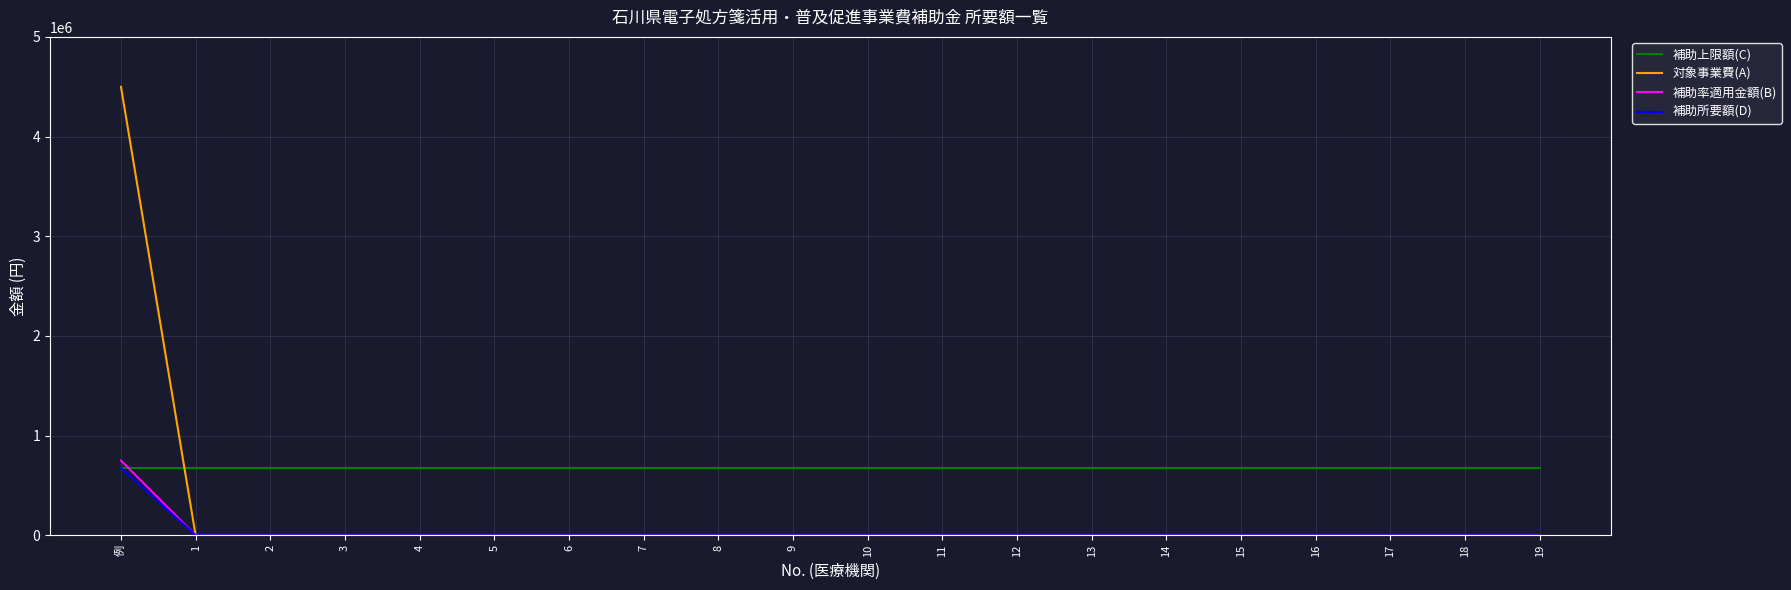

The value of 補助率適用金額(B) at 14 is 339179. True or false?

False